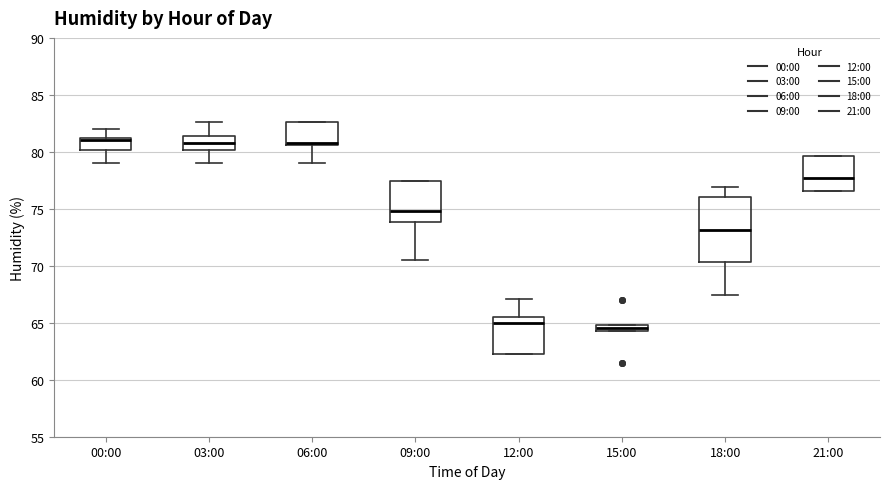

Where does the lower whisker of the box for 00:00 end on the y-axis? The values are not printed on the chart, so give them approximately, as read against the axis.

79.0